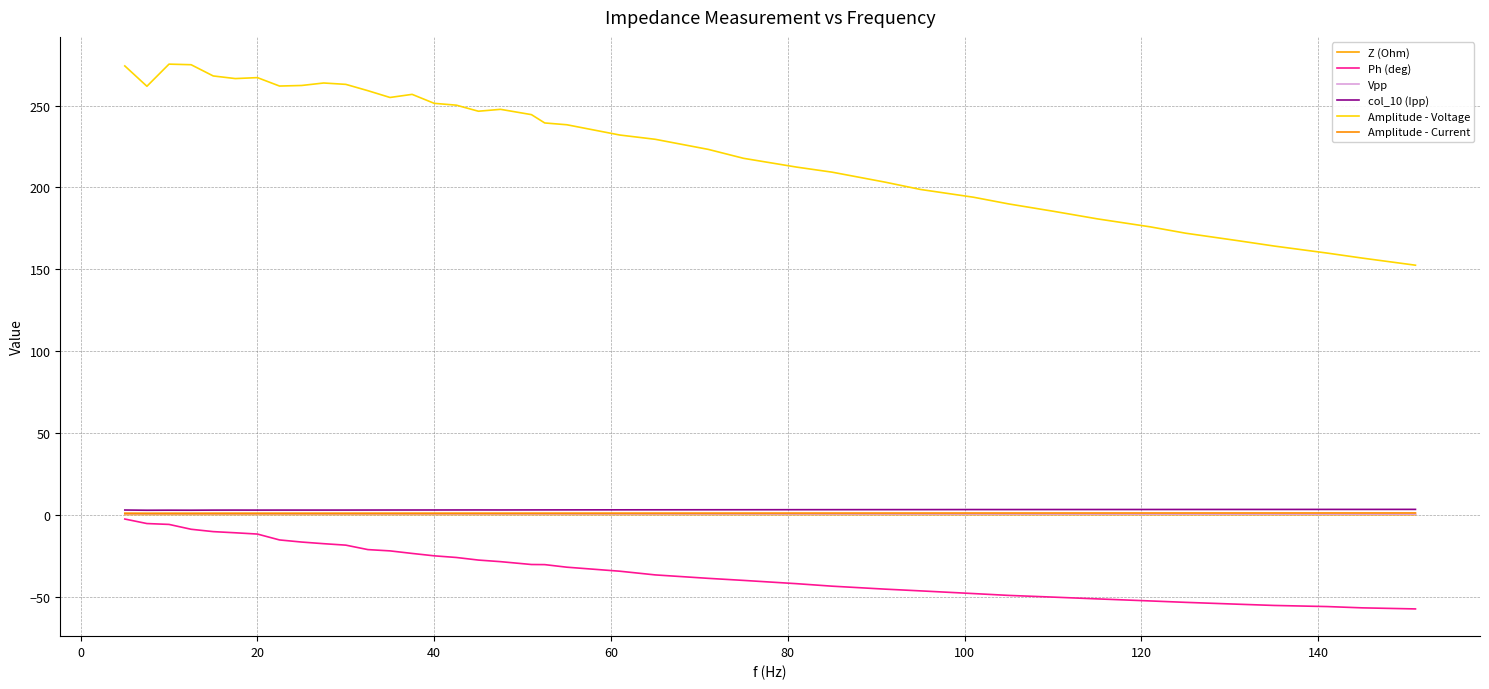

True or false: Ph (deg) and Vpp cross at least once.

False